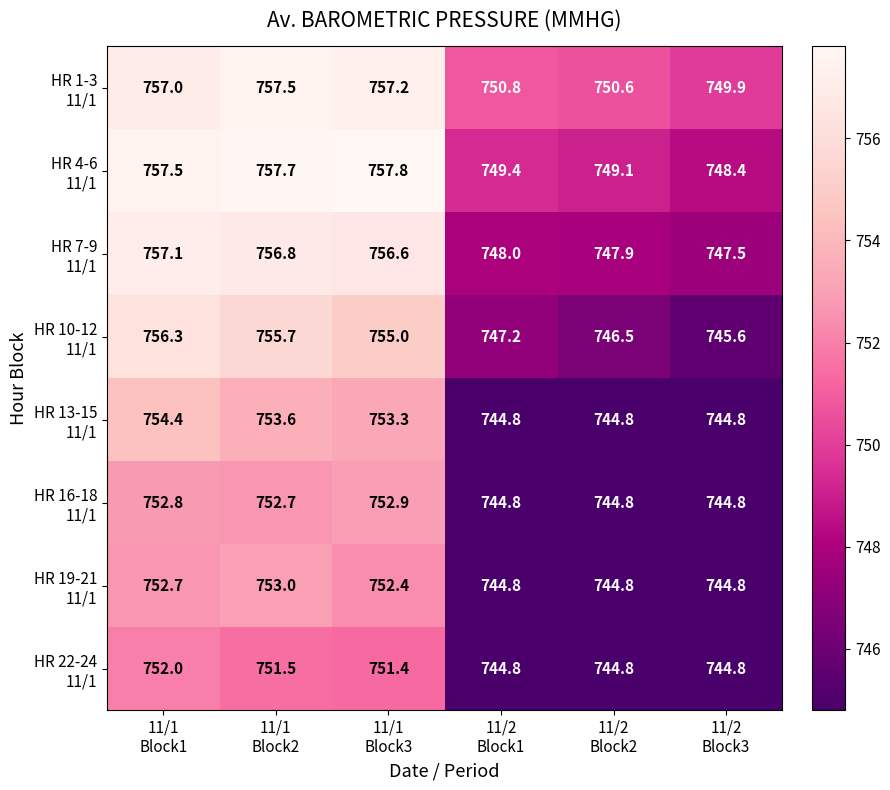

How many distinct data groups are displayed?

8